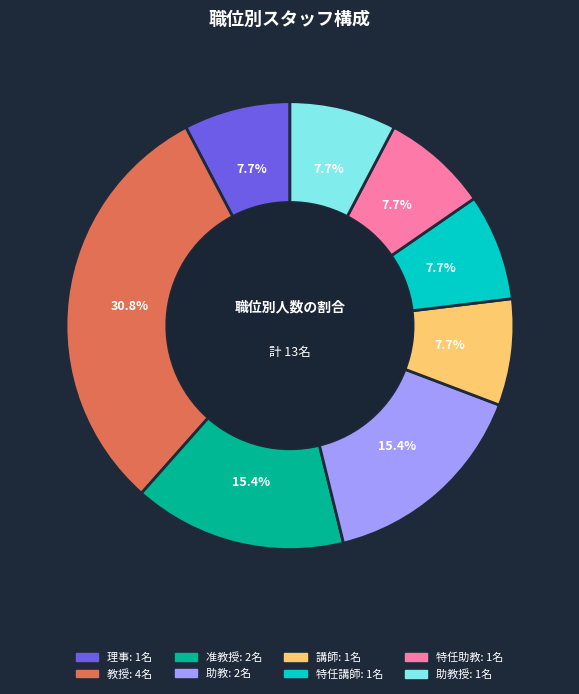

Does any single category account for the majority?

No